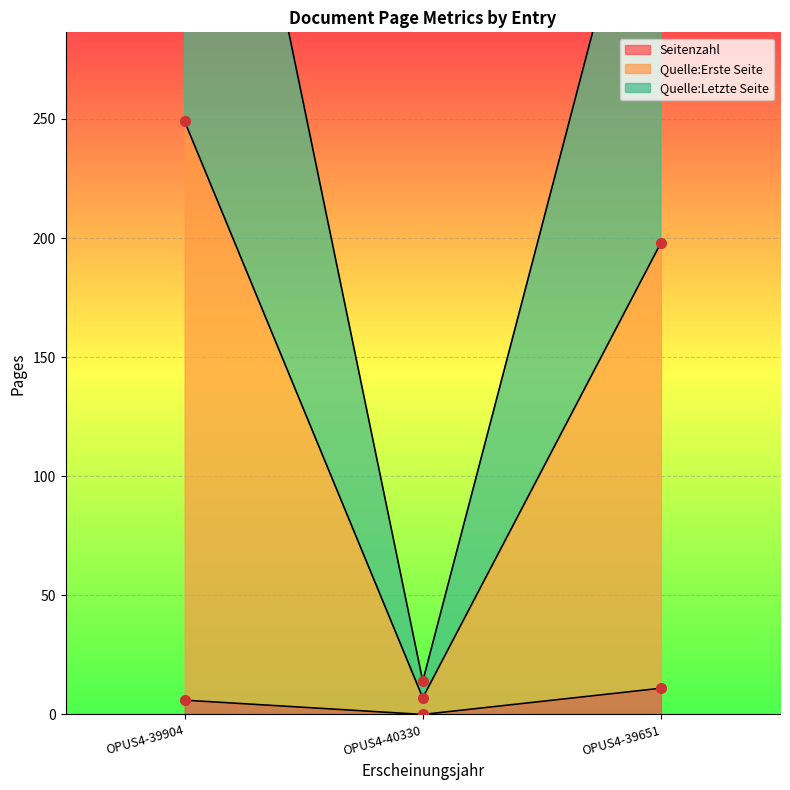

Rank the categories by Seitenzahl value from highest to lowest.

OPUS4-39651, OPUS4-39904, OPUS4-40330